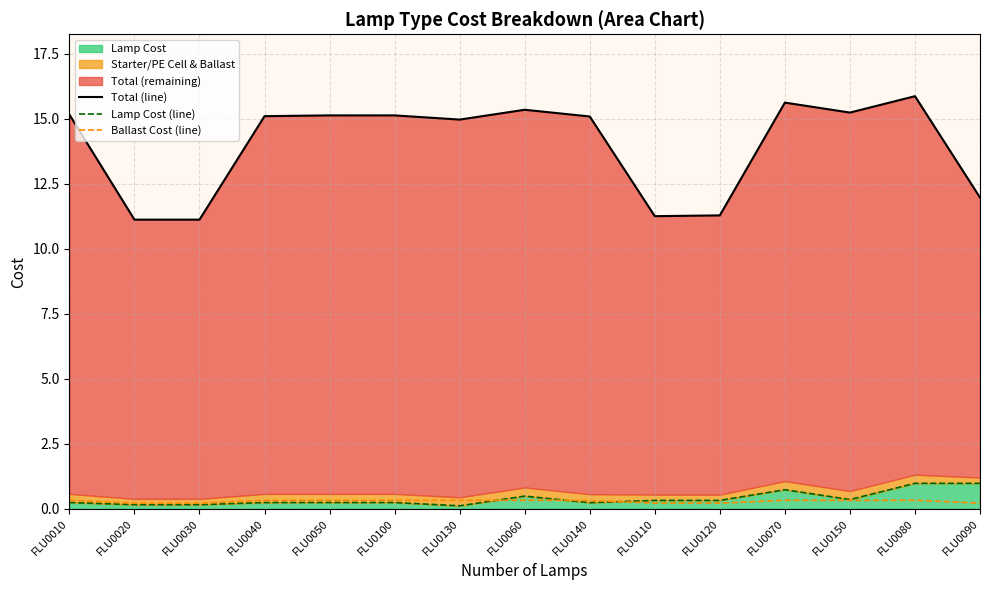

Is the value of Ballast Cost (line) at FLU0150 greater than the value of Total (line) at FLU0010?

No